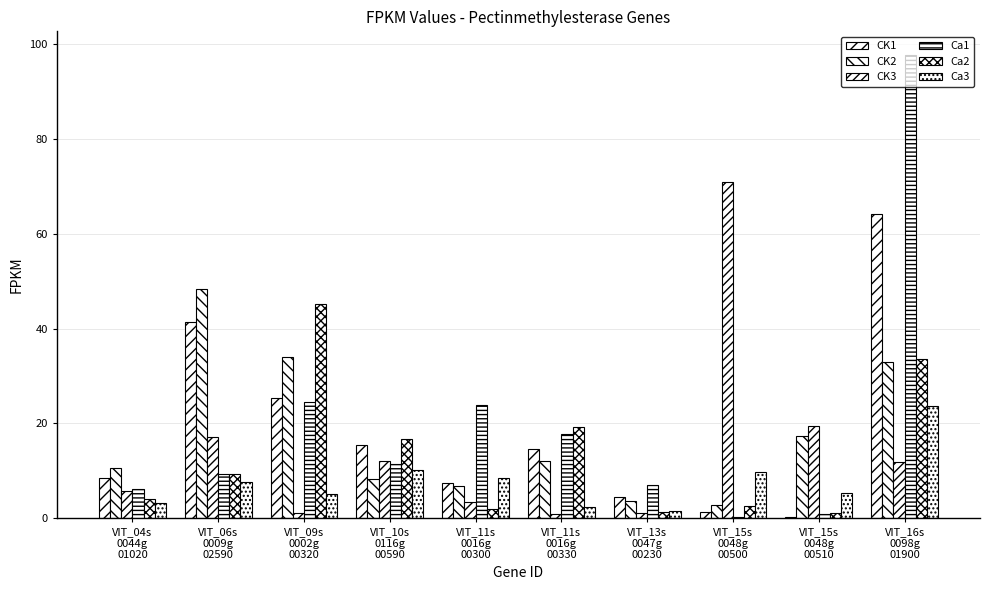

How many values in the Ca3 series exceed 7?

5